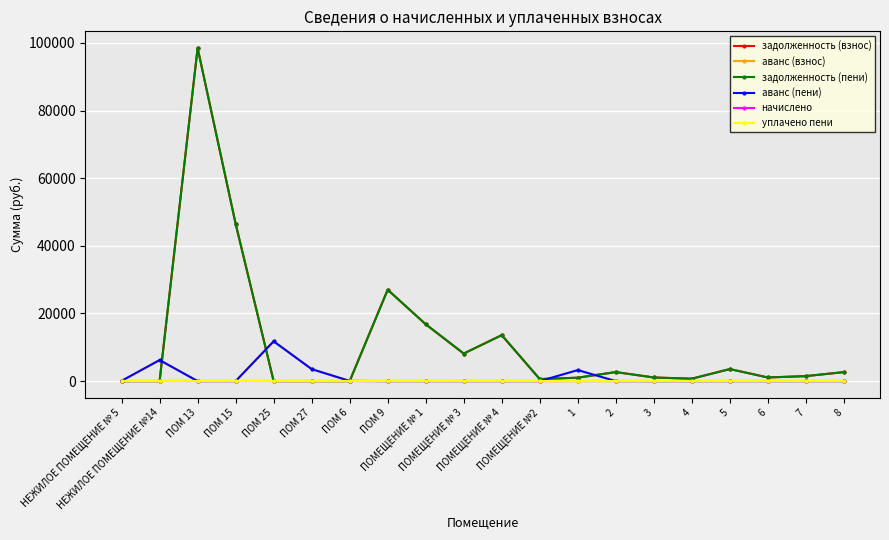

Reading right to left, transcribe all the data shown in this chart.

задолженность (взнос): 2665.7	1476.8	1077.7	3564.7	716.6	1073.8	2675.4	1015.6	600.0	13592.4	8146.4	16810.4	27011.3	0.0	0.0	0.0	46517.8	98484.7	0.0	0.0
аванс (взнос): 0.0	0.0	0.0	0.0	0.0	0.0	0.0	0.0	0.0	0.0	0.0	0.0	0.0	50.4	3552.1	11765.0	0.0	0.0	6219.8	80.0
задолженность (пени): 2665.7	1476.8	1077.7	3564.7	716.6	1073.8	2675.4	1015.6	600.0	13592.4	8146.4	16810.4	27011.3	0.0	0.0	0.0	46517.8	98484.7	0.0	0.0
аванс (пени): 0.0	0.0	0.0	0.0	0.0	0.0	0.0	3263.7	0.0	0.0	0.0	0.0	0.0	50.4	3552.1	11765.0	0.0	0.0	6219.8	80.0
начислено: 0.0	0.0	0.0	0.0	0.0	0.0	0.0	0.0	0.0	0.0	0.0	0.0	0.0	0.0	0.0	0.0	0.0	0.0	0.0	0.0
уплачено пени: 0.0	0.0	0.0	0.0	0.0	0.0	0.0	0.0	0.0	0.0	0.0	0.0	0.0	0.0	0.0	0.0	0.0	0.0	0.0	0.0